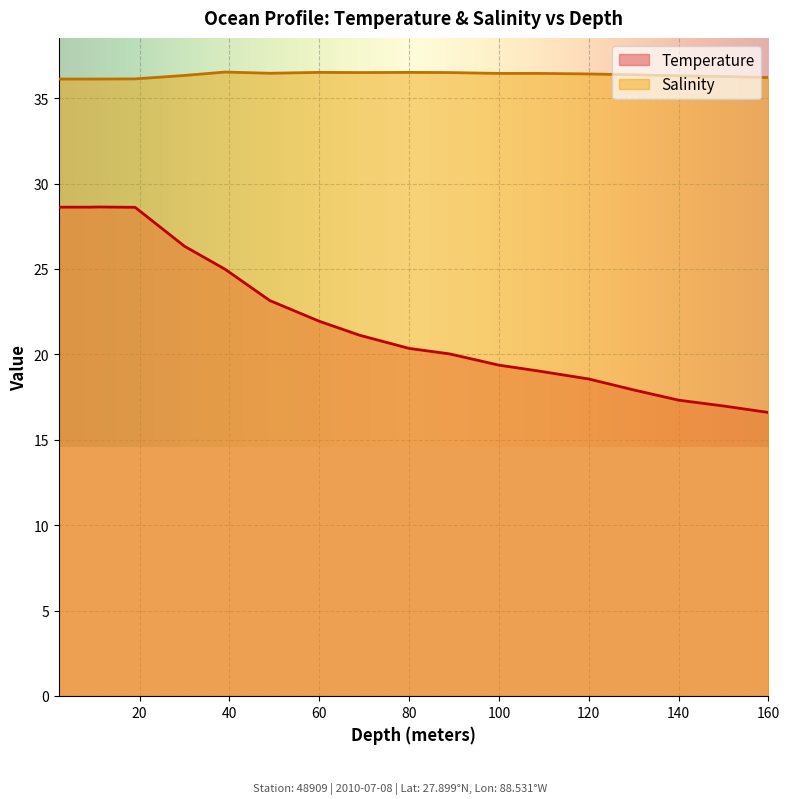

List the series in order of their peak value, lowest first.

Temperature, Salinity